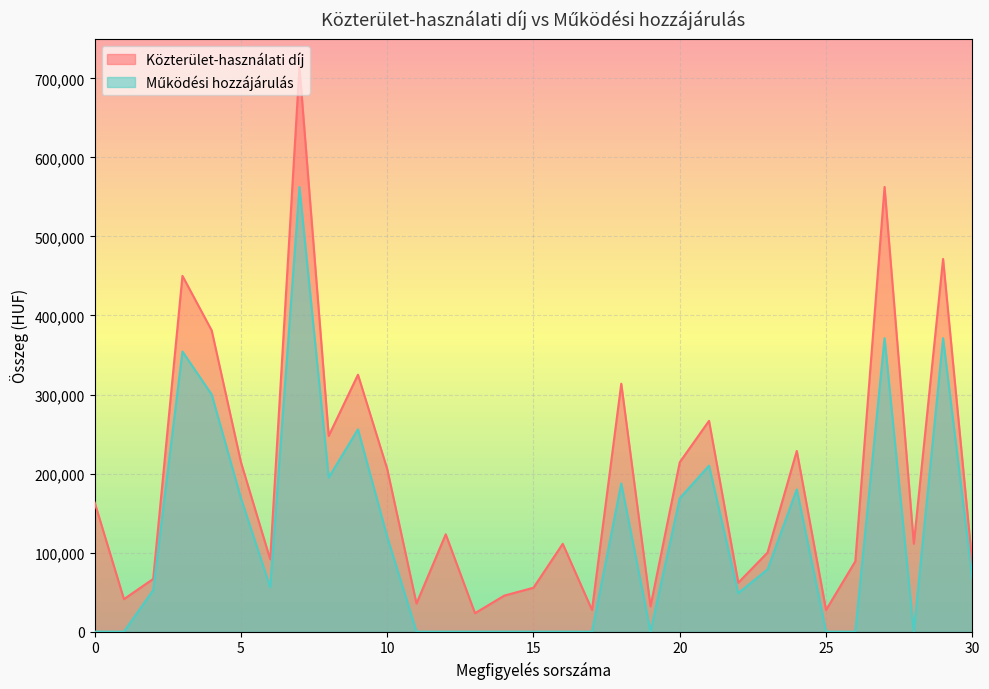

True or false: Közterület-használati díj and Működési hozzájárulás intersect in this chart.

False